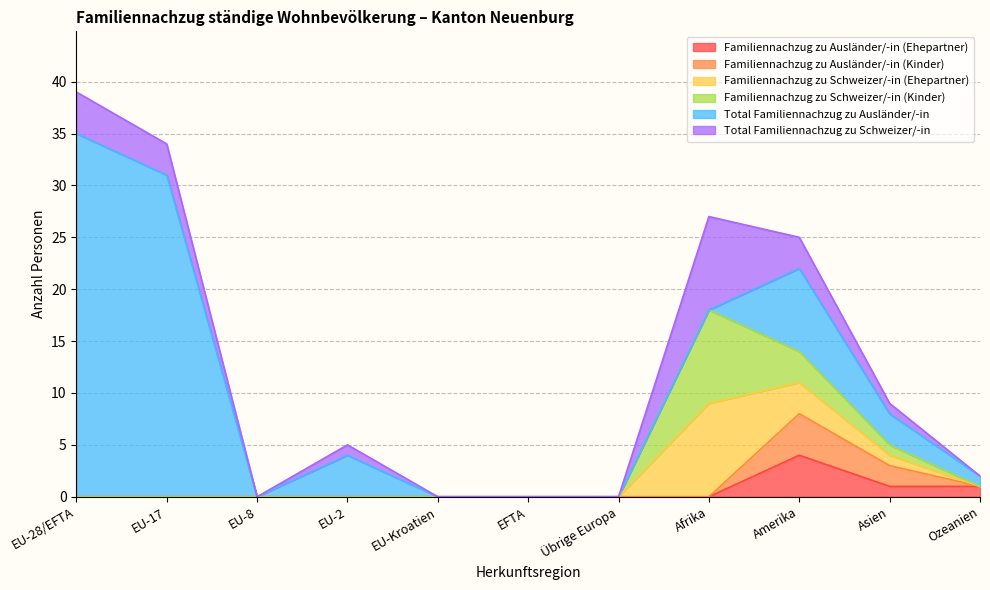

What position from the right is EU-17?

10